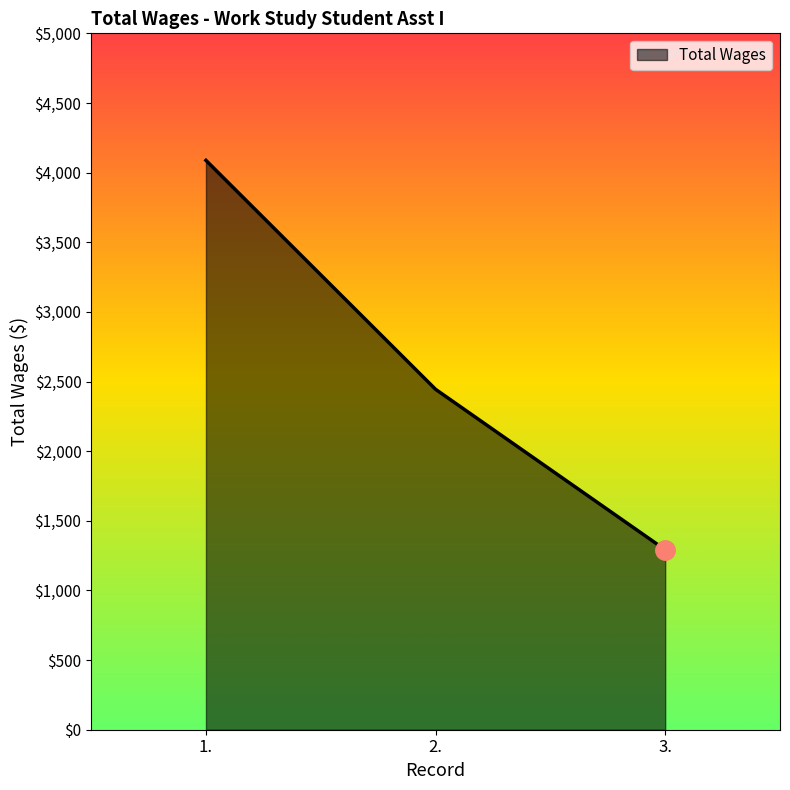

List the labels in order of value, smallest first.

3., 2., 1.